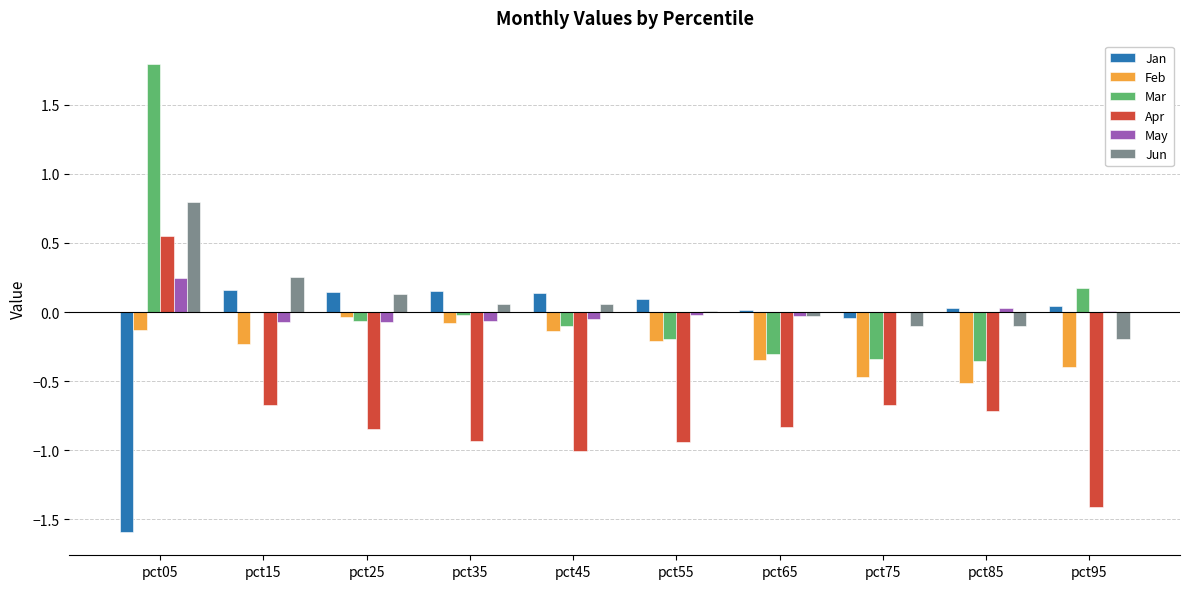

At which label does May first exceed 0?

pct05